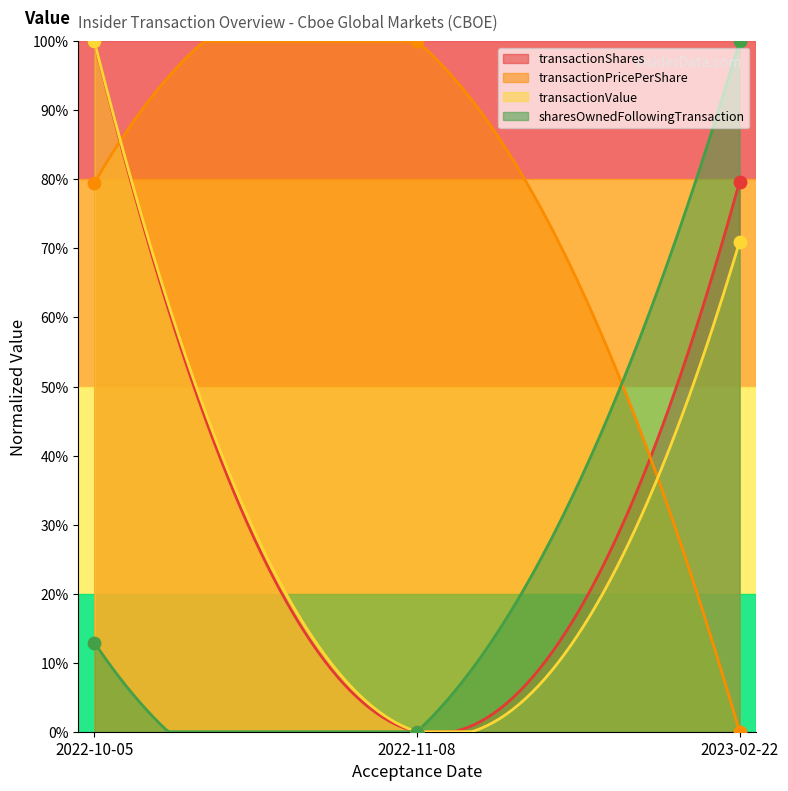

What are all the series names shown in the legend?

transactionShares, transactionPricePerShare, transactionValue, sharesOwnedFollowingTransaction